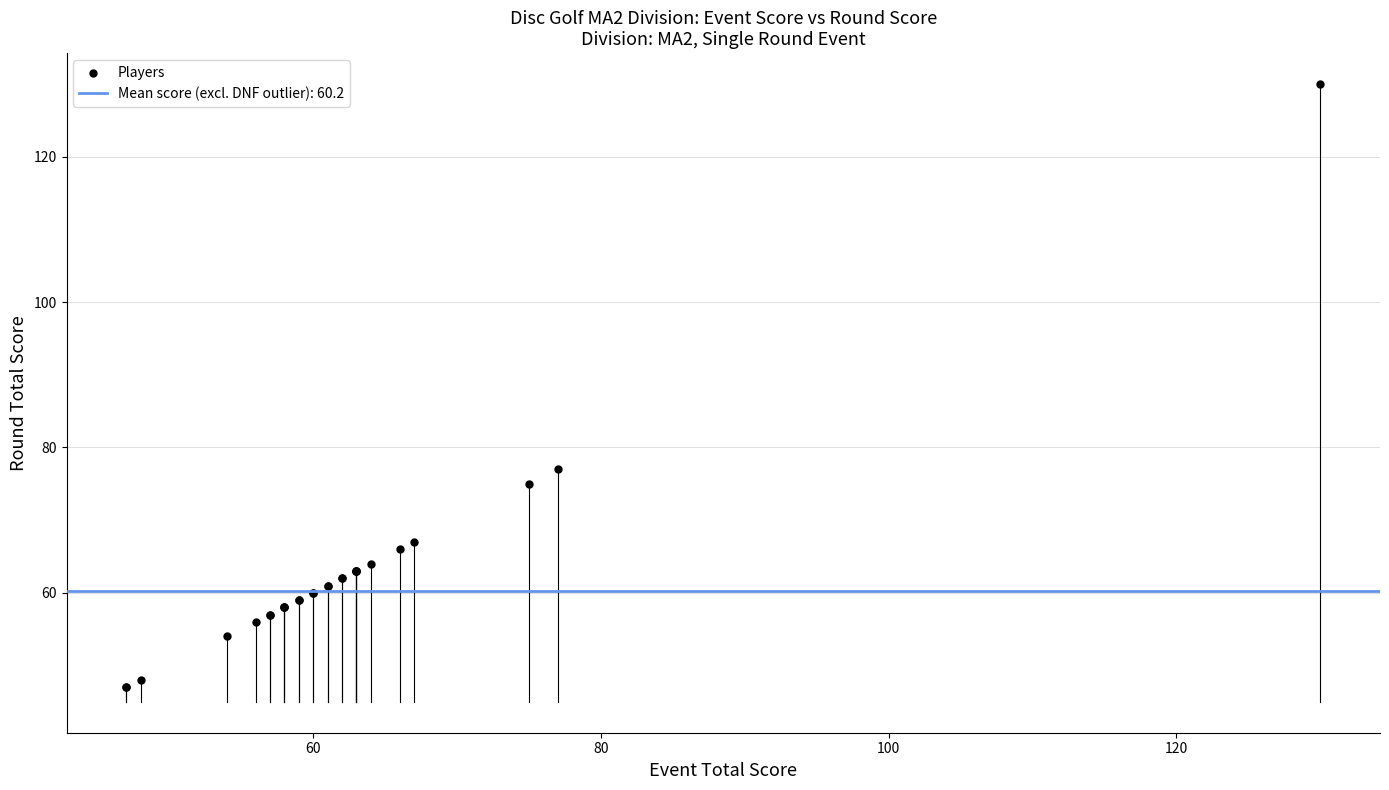

What Y value in the scatter plot is closest to 88?

77